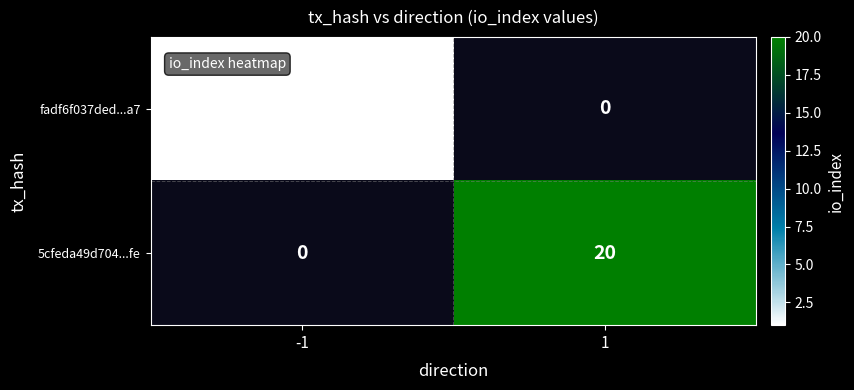

The value of 5cfeda49d704...fe at 1 is 27. True or false?

False